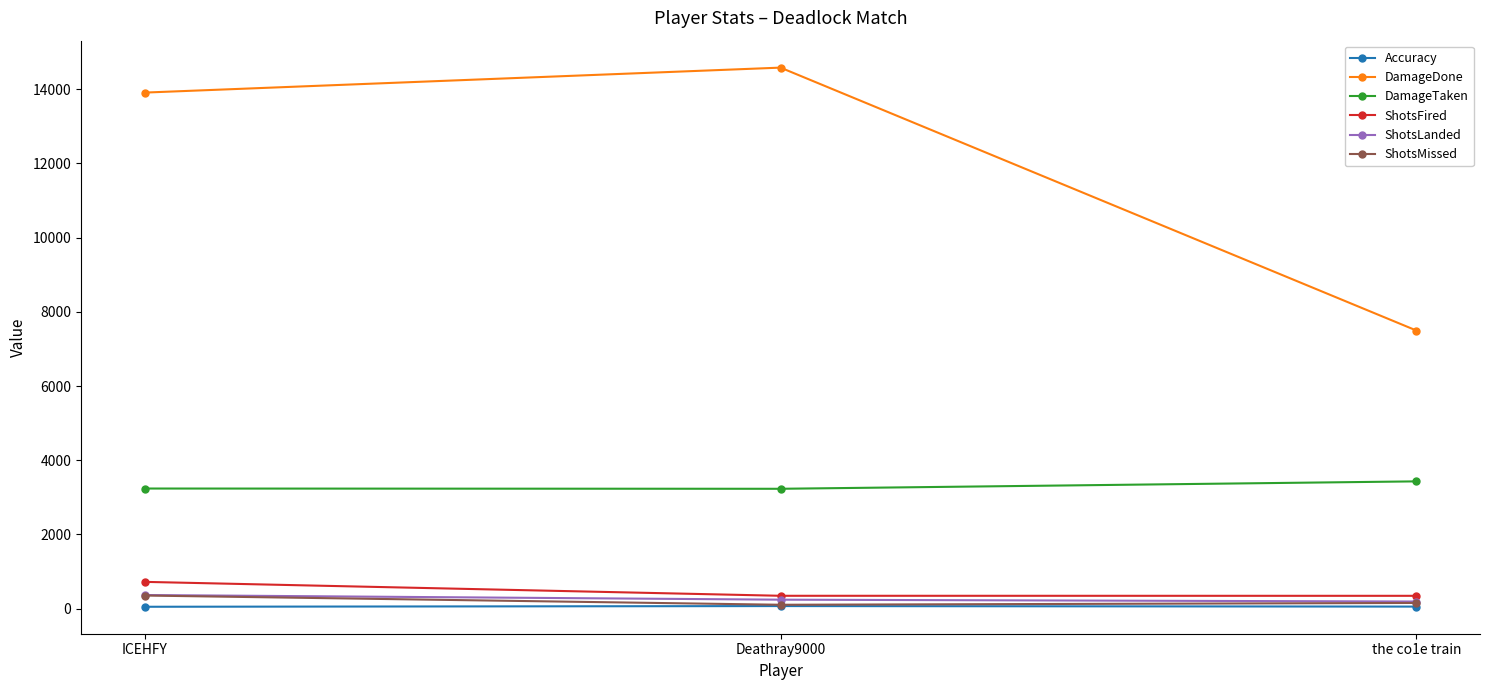

Which label corresponds to the largest value in the chart?

Deathray9000